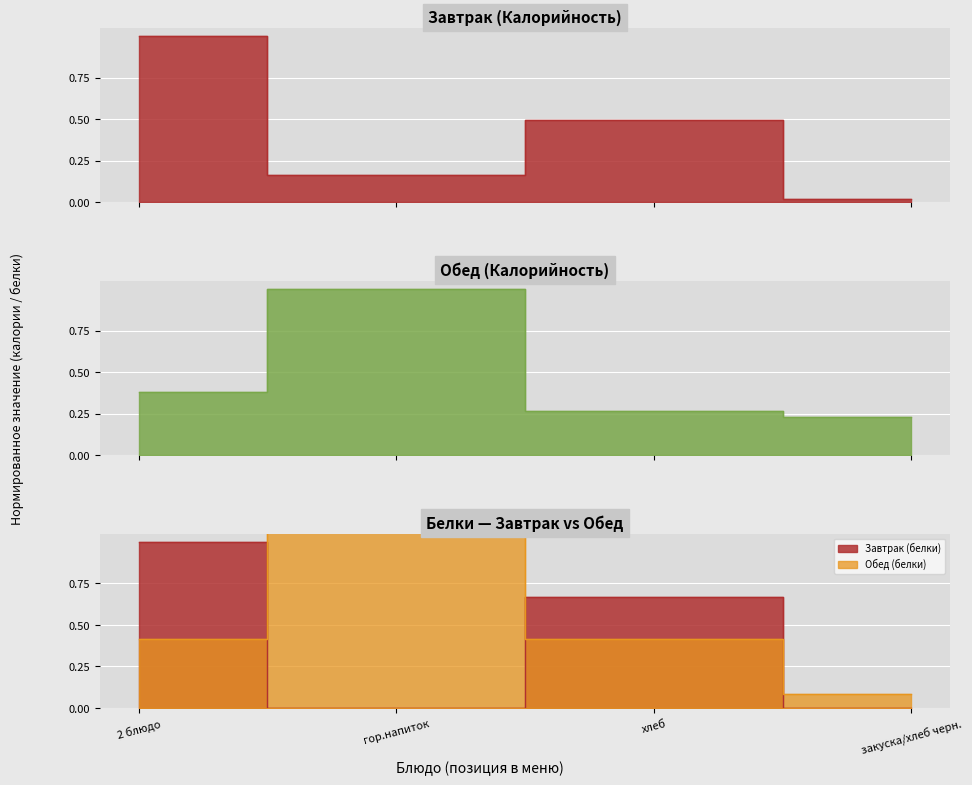

What is the difference between the highest and lowest values at гор.напиток?

0.8